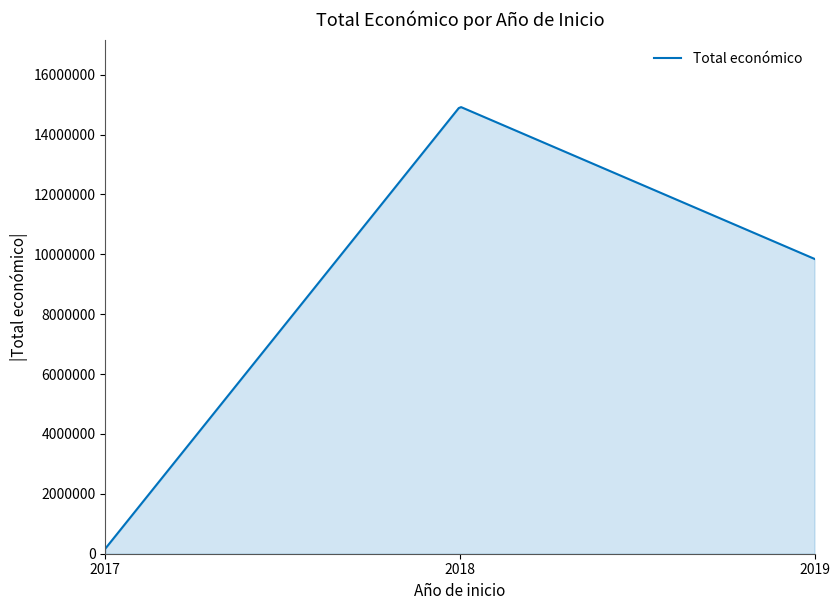

What is the maximum value shown in the chart?

14916858.2